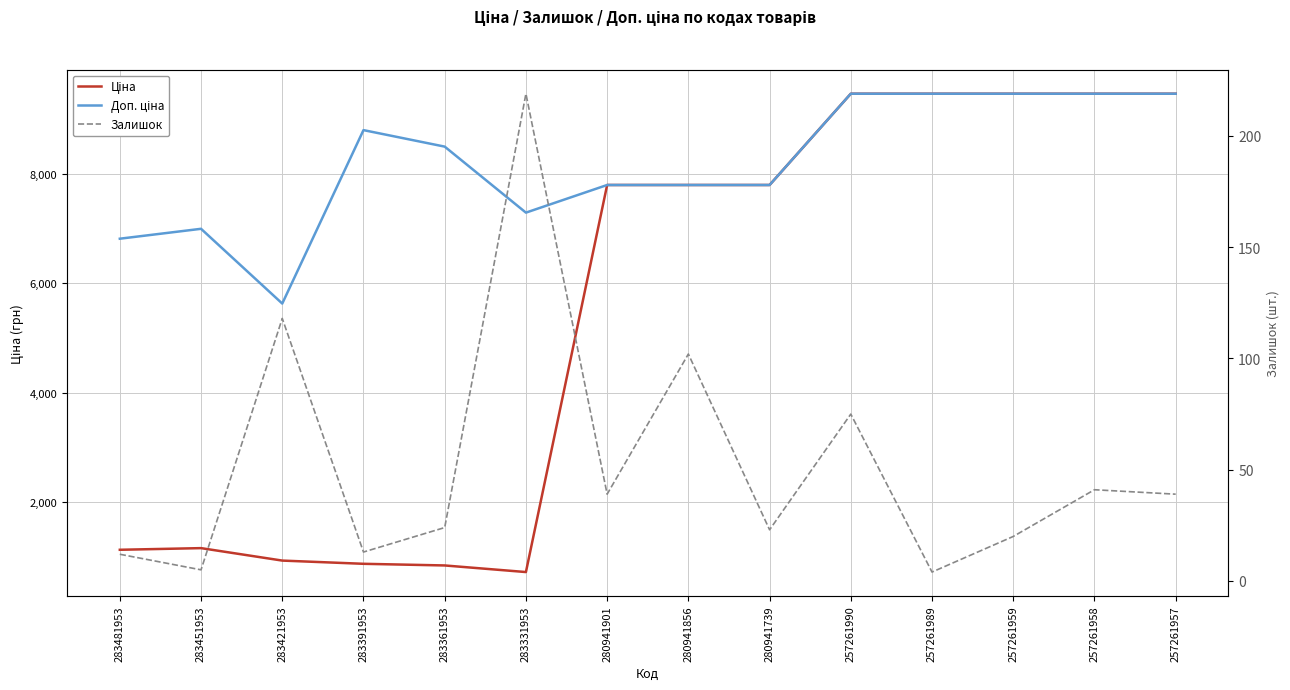

What is the difference between the highest and lowest values at 283451953?

6988.4